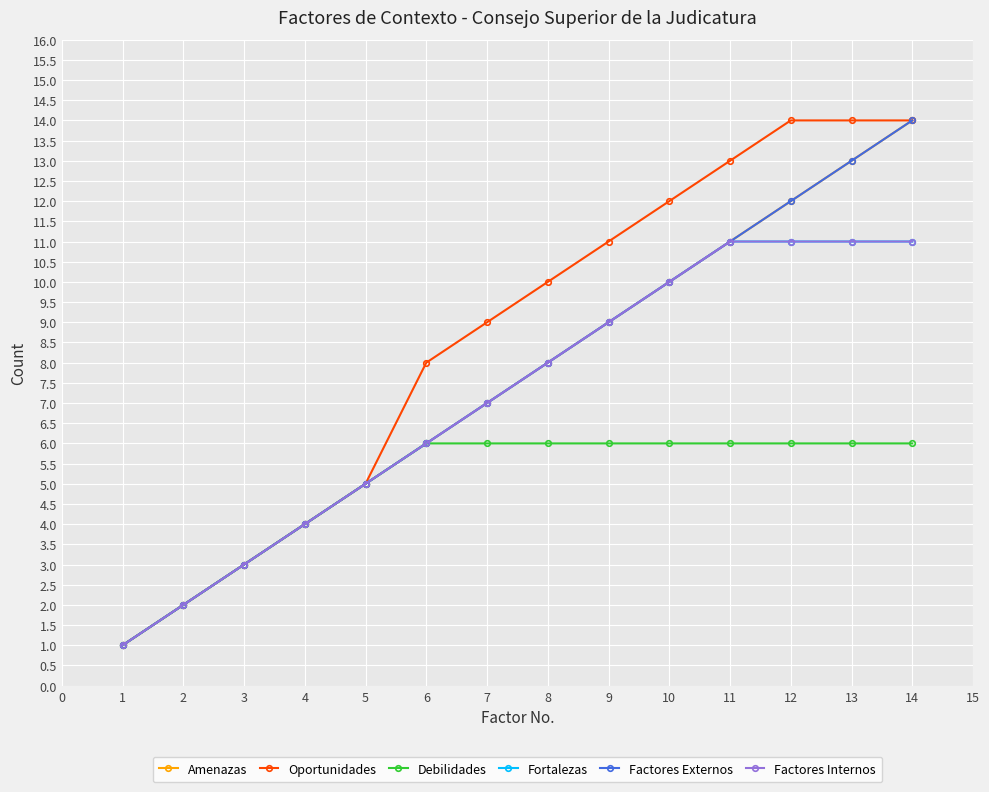

True or false: Amenazas and Debilidades cross at least once.

False